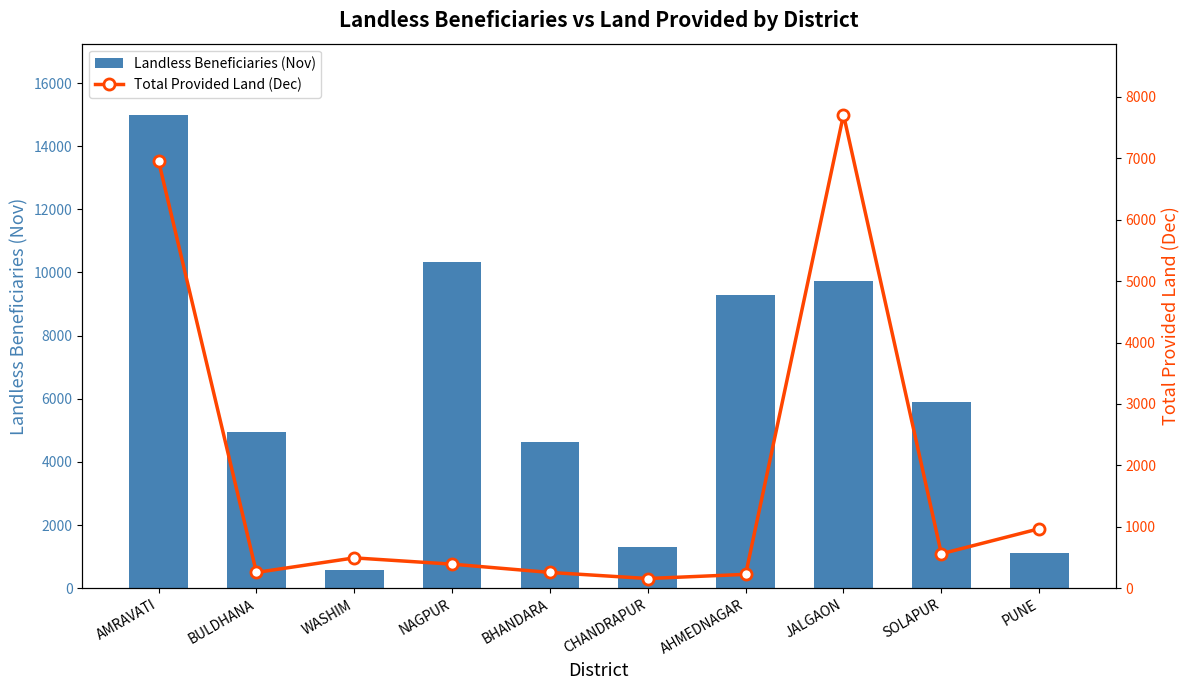

What is the average value of the Landless Beneficiaries (Nov) series?

6279